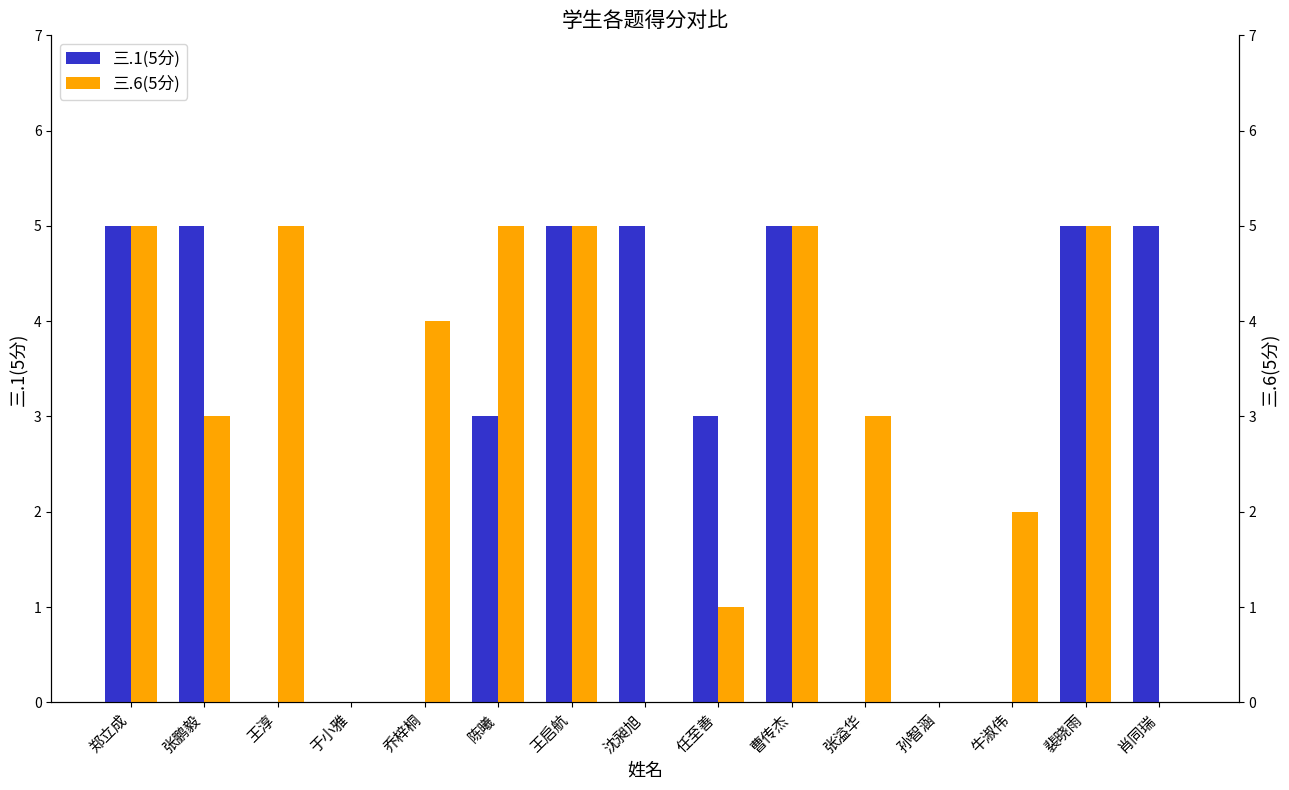

Reading left to right, extract all data points from this chart.

三.1(5分): 5	5	0	0	0	3	5	5	3	5	0	0	0	5	5
三.6(5分): 5	3	5	0	4	5	5	0	1	5	3	0	2	5	0